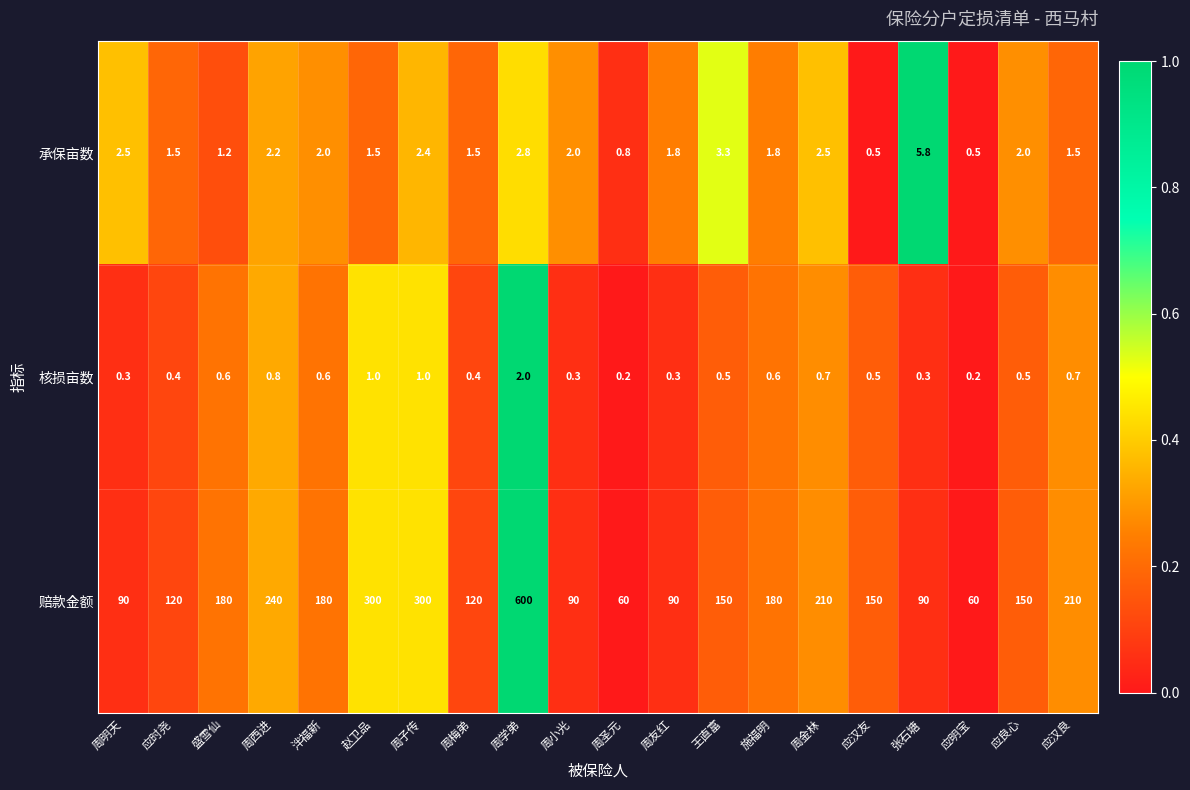

What is the maximum value shown in the chart?

600.0